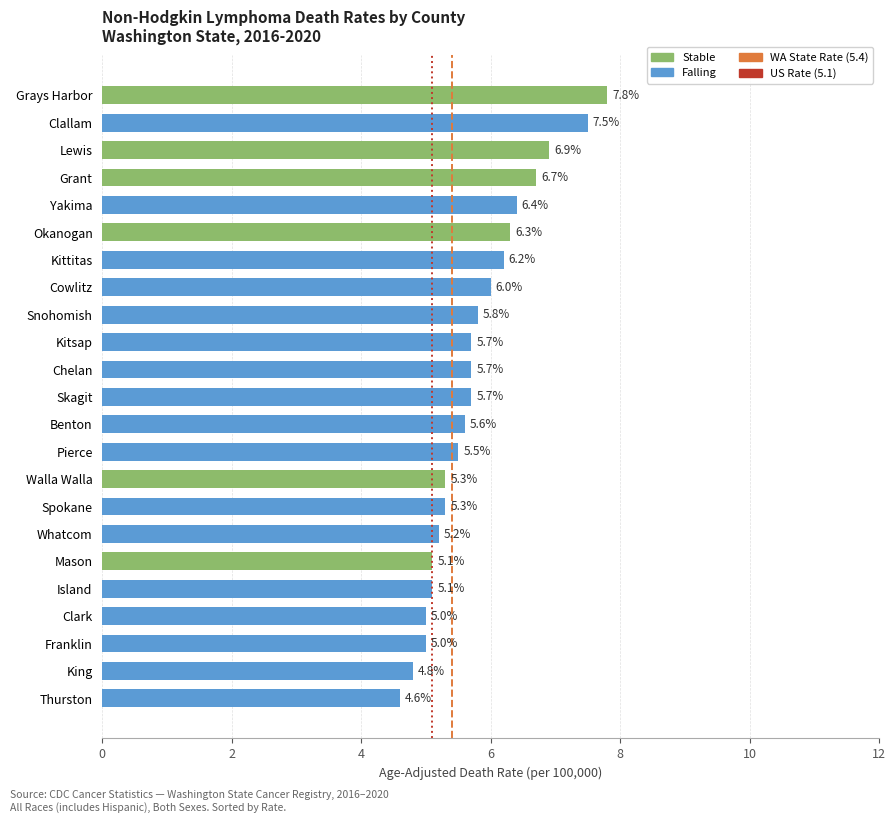

Which category has the highest value across all series?

Grays Harbor